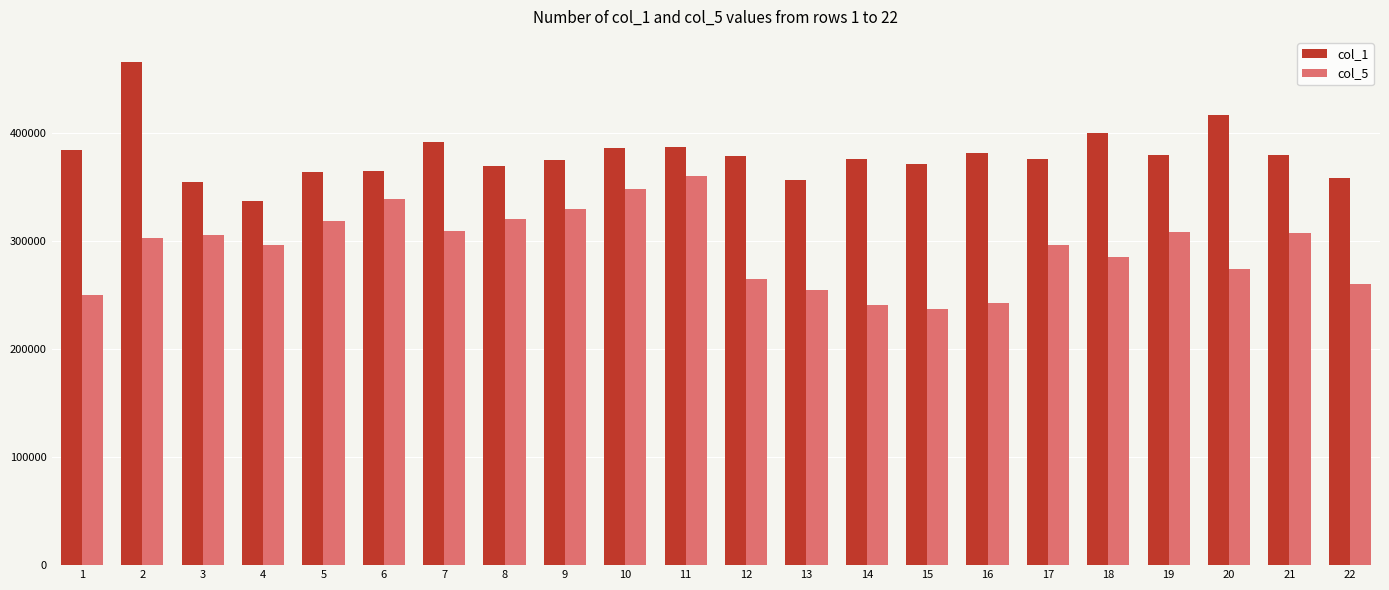

Which series has the largest total across all categories?

col_1